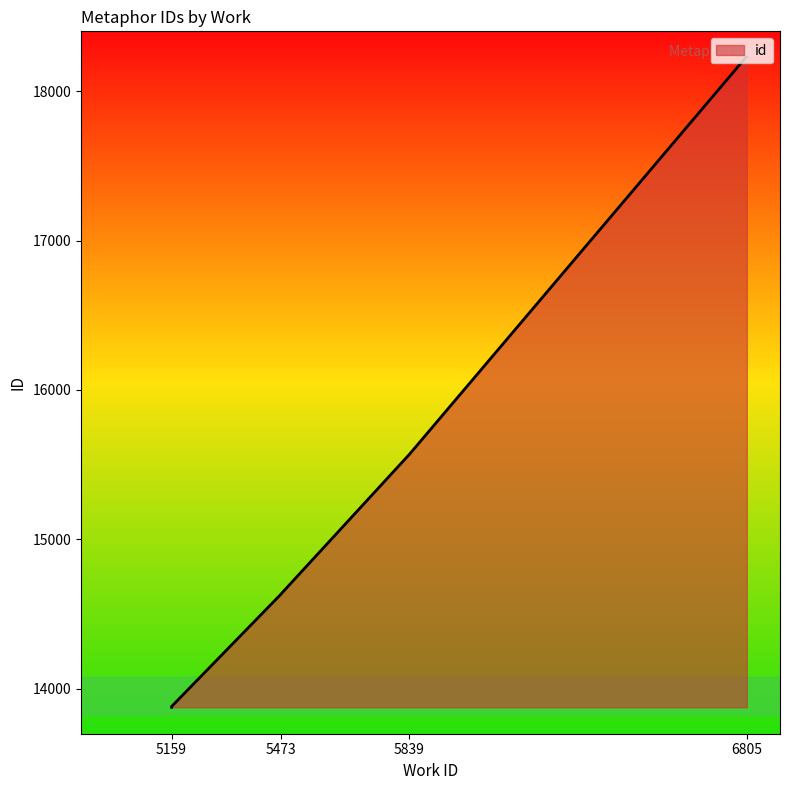

What is the sum of the values at 6805 and 5839?

33801